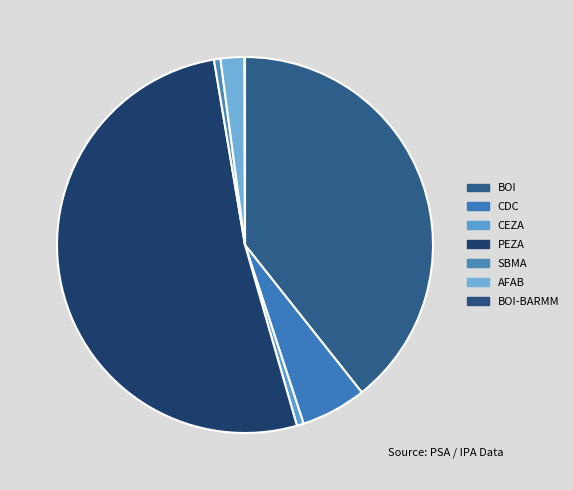

How many slices are in this pie chart?

7